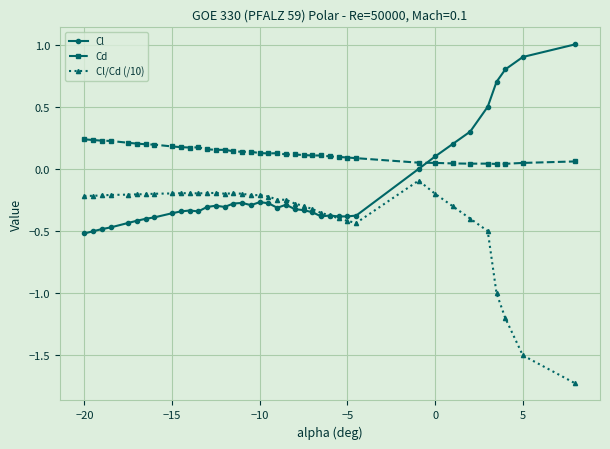

What is the difference between the maximum and minimum values in the Cl/Cd (/10) series?

1.6